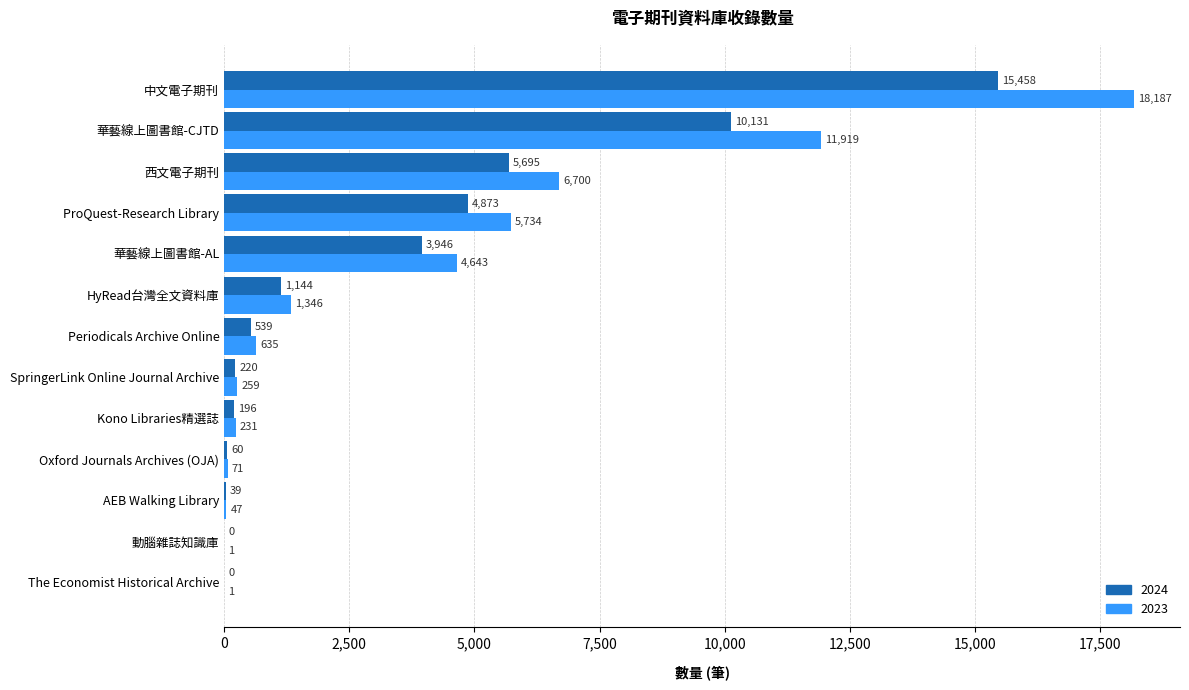

The 2024 series shows 5695 at 西文電子期刊. True or false?

True